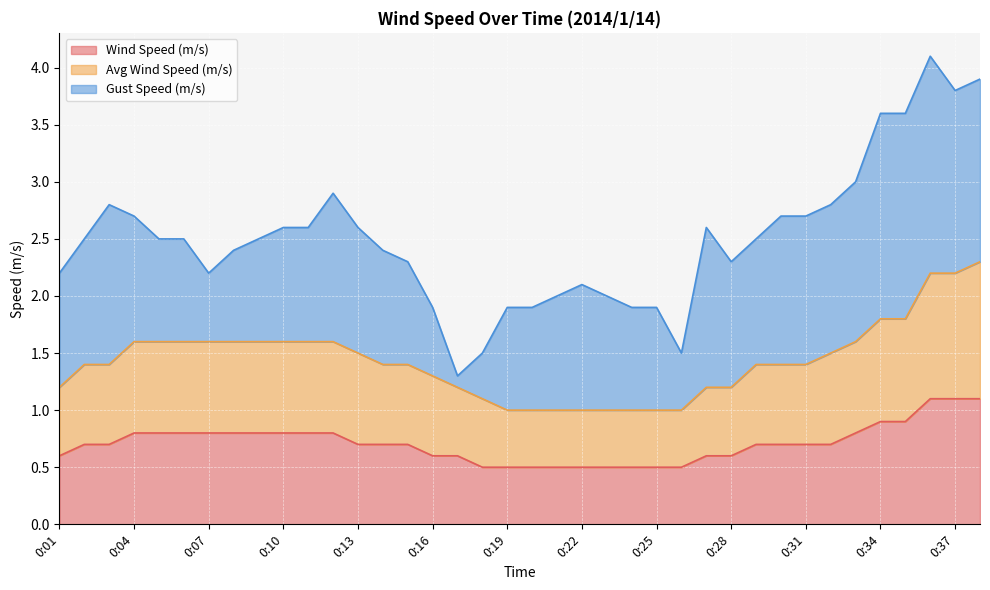

What is the lowest value of the Wind Speed (m/s) series?

0.5